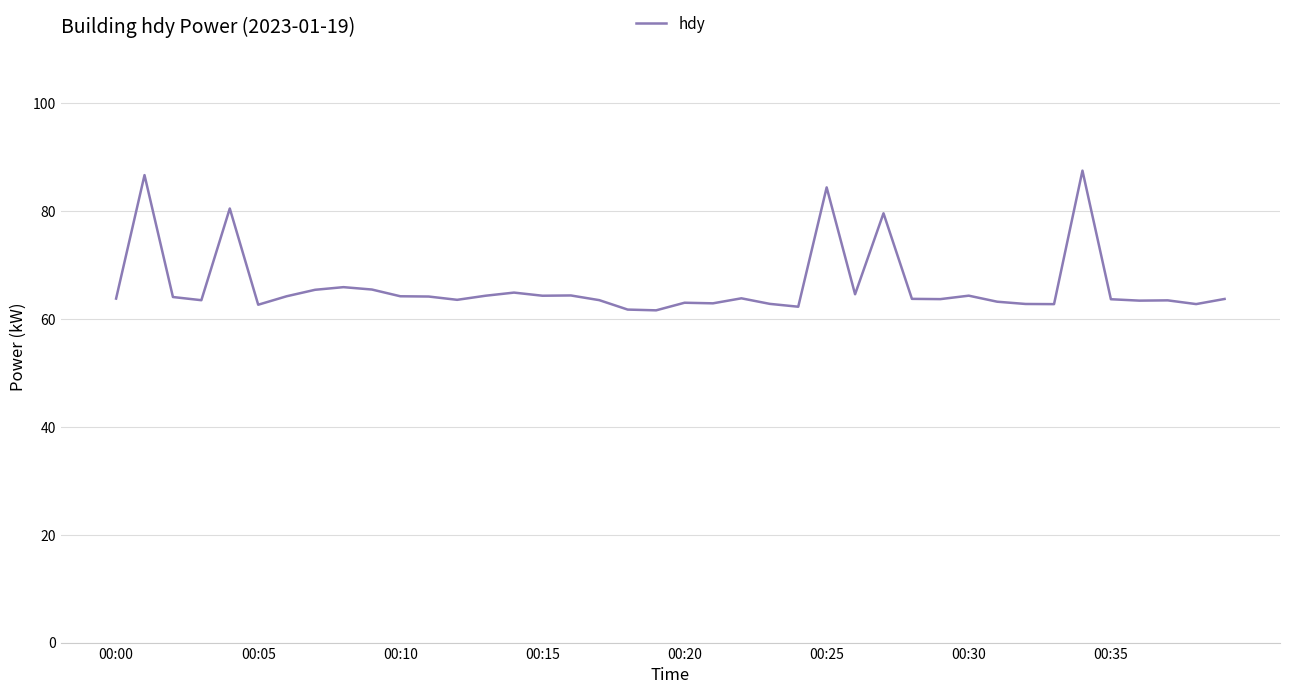

What is the difference between the maximum and minimum values?

25.9